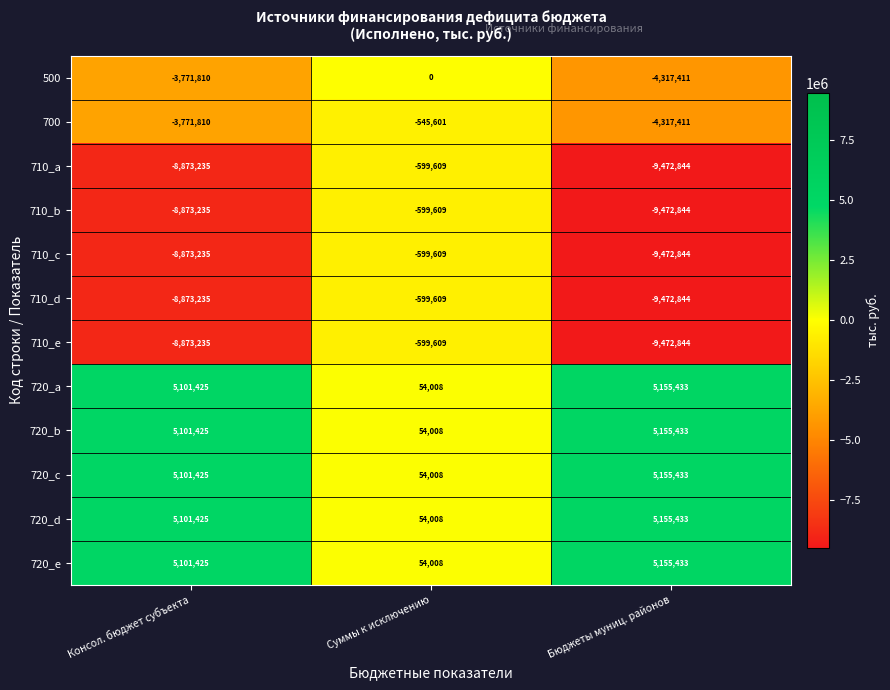

What is the minimum value shown in the chart?

-9472844